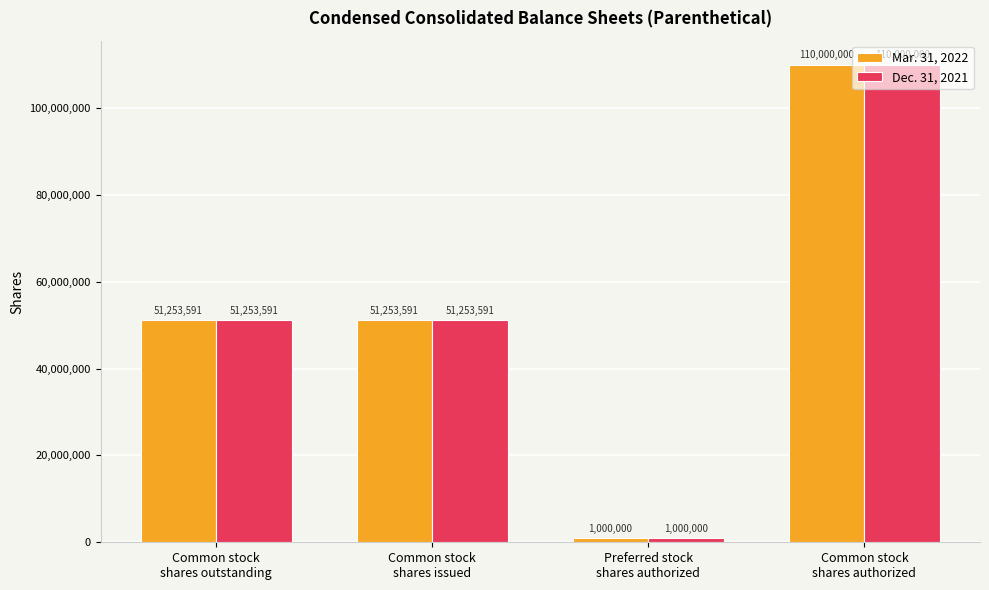

At how many categories does at least one series exceed 90021409?

1